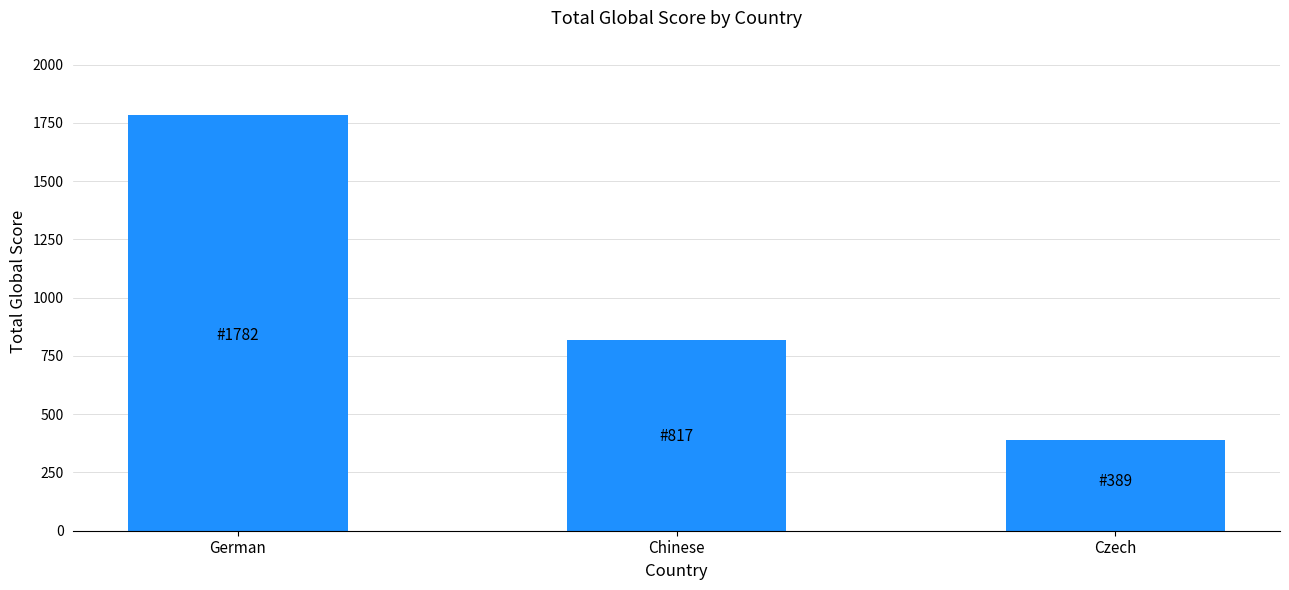

What is the difference between the values at Czech and Chinese?

428